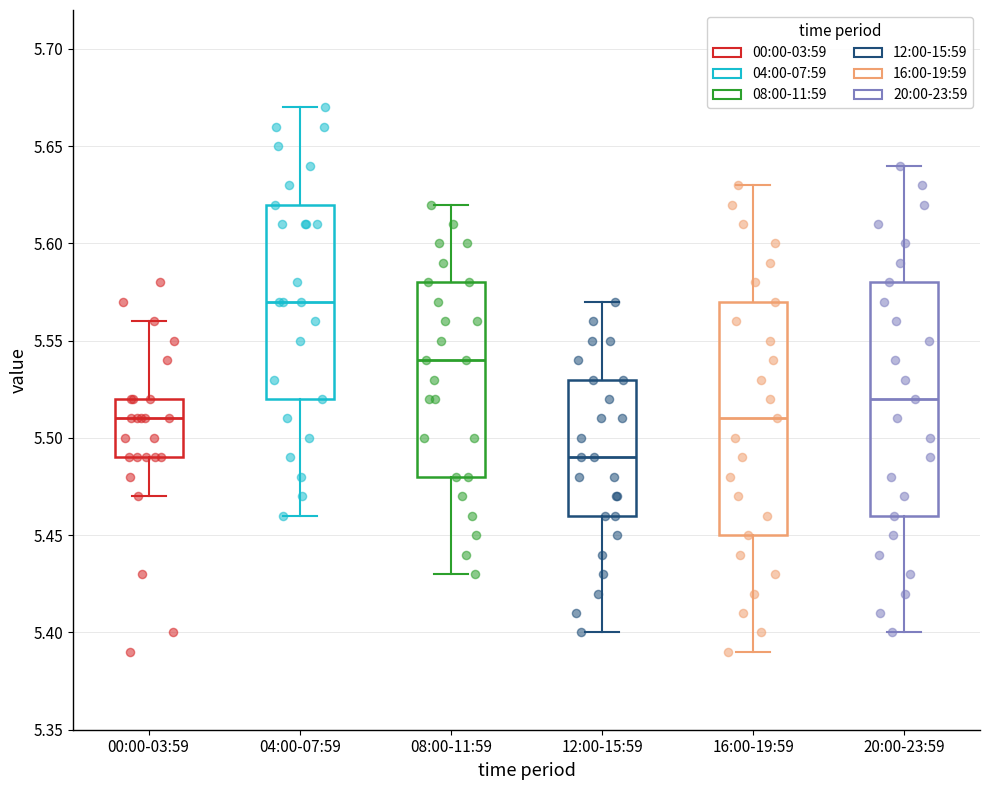

Where does the median line of the box for 08:00-11:59 sit on the y-axis? The values are not printed on the chart, so give them approximately, as read against the axis.

5.54